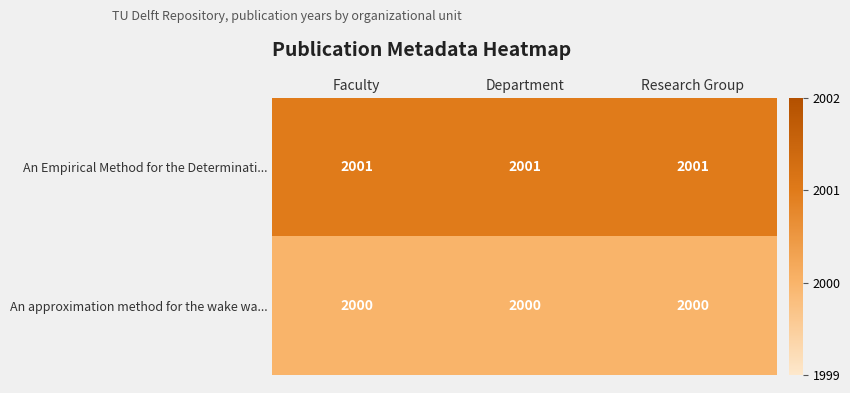

What is the smallest value displayed?

2000